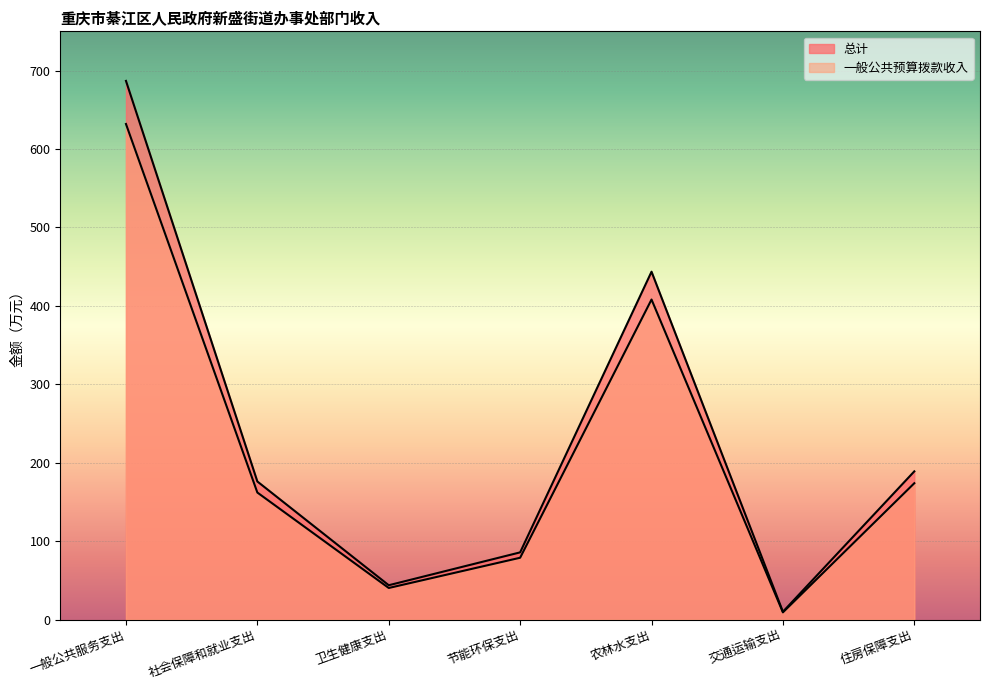

What is the value of the 一般公共预算拨款收入 point at the 5th from the left?

408.1